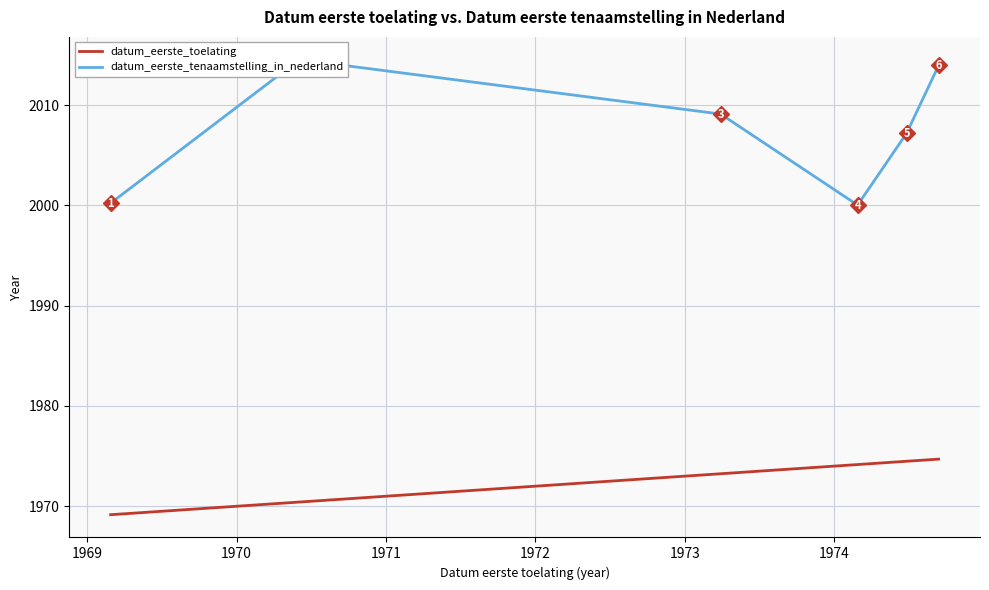

Which series has the largest total across all categories?

datum_eerste_tenaamstelling_in_nederland